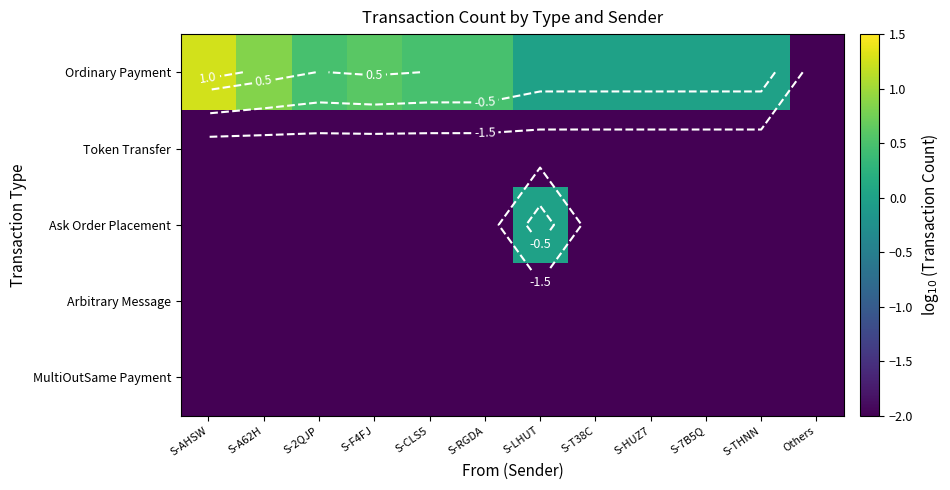

The value of Ask Order Placement at S-LHUT is 0.0. True or false?

True